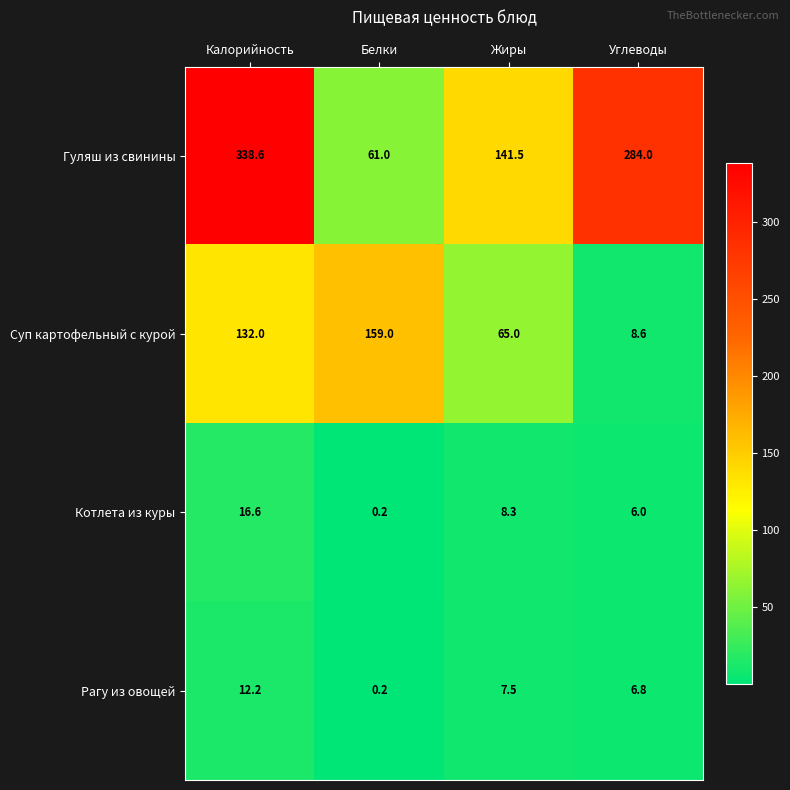

What is the difference between the maximum and minimum values in the Рагу из овощей series?

12.0